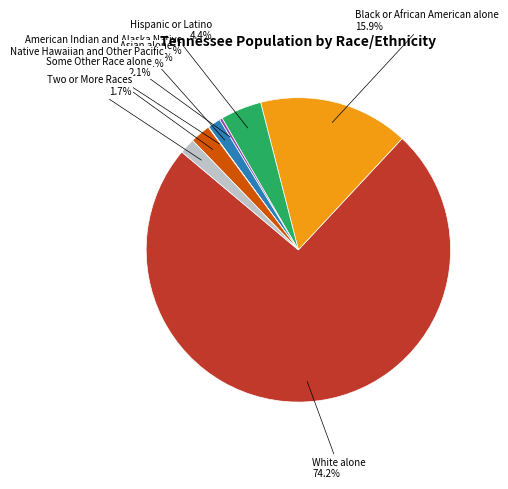

Which slice is the largest?

White alone